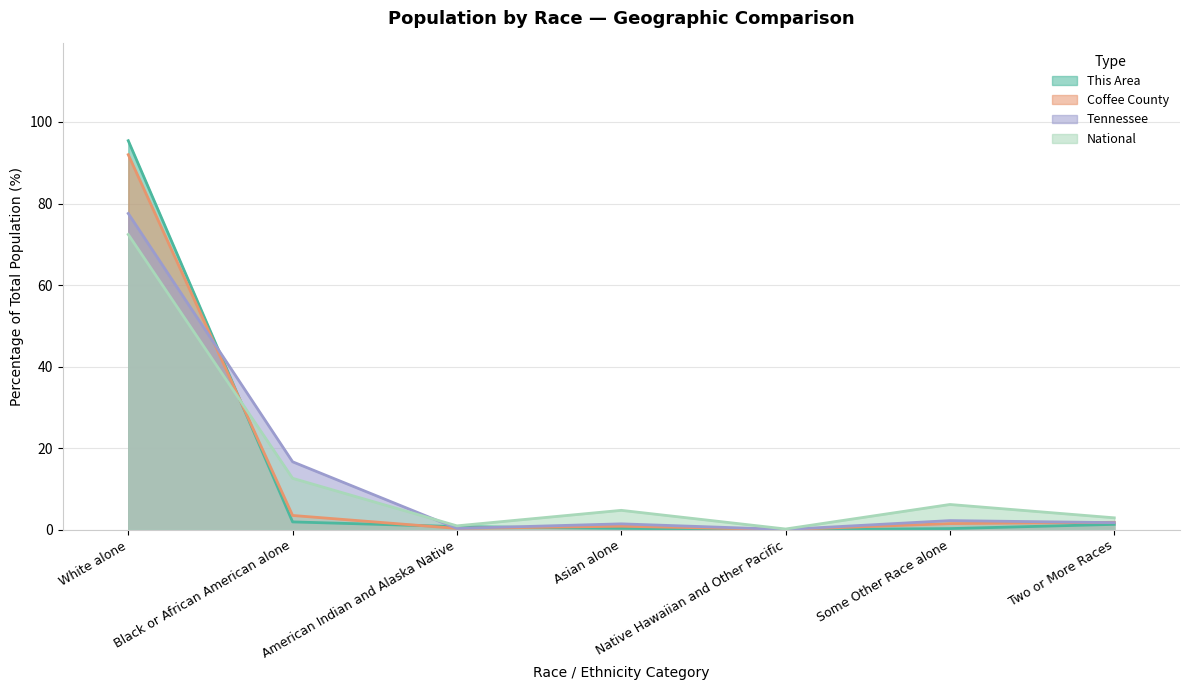

The value of Tennessee at Native Hawaiian and Other Pacific is 0.1. True or false?

True